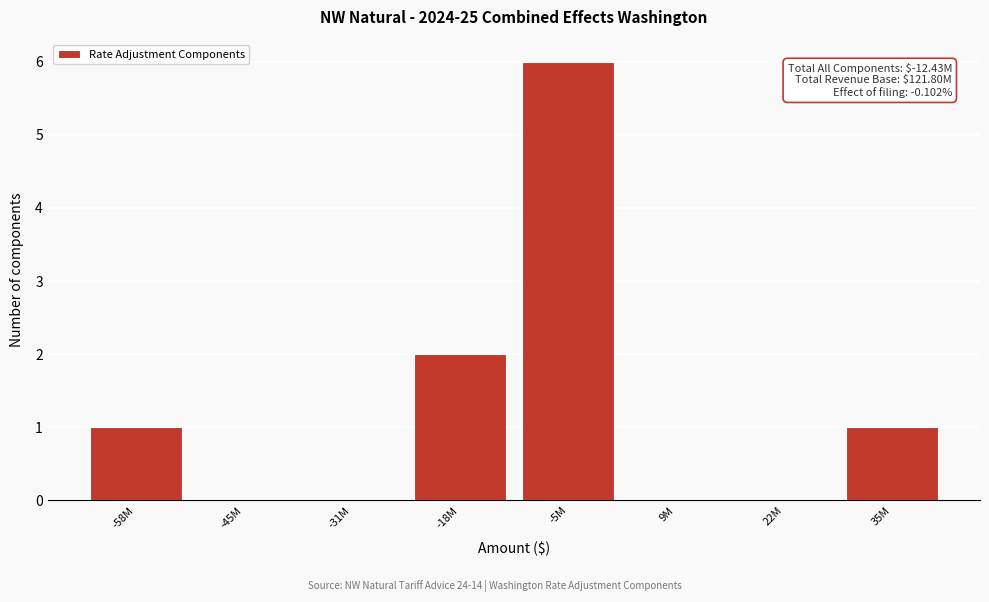

Reading left to right, transcribe all the data shown in this chart.

-58M=1	-45M=0	-31M=0	-18M=2	-5M=6	9M=0	22M=0	35M=1